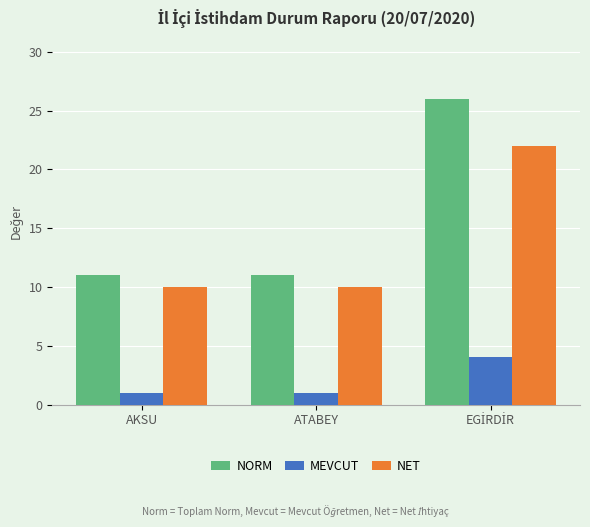

What is the total value across all series at AKSU?

22